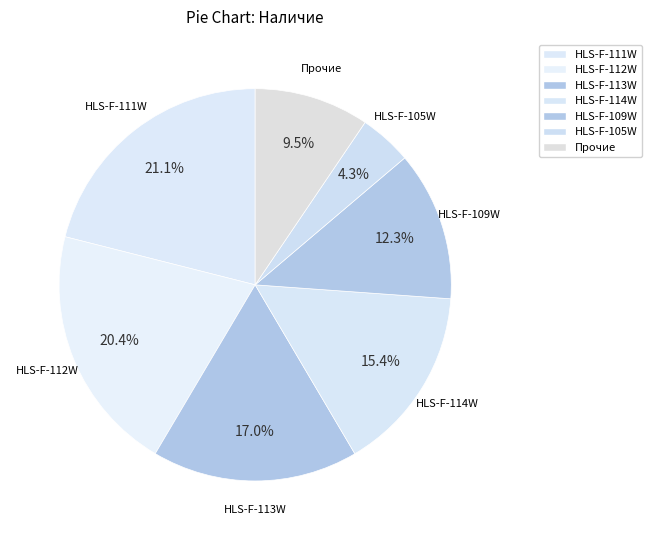

Is the sum of HLS-F-109W and HLS-F-114W greater than half?

No